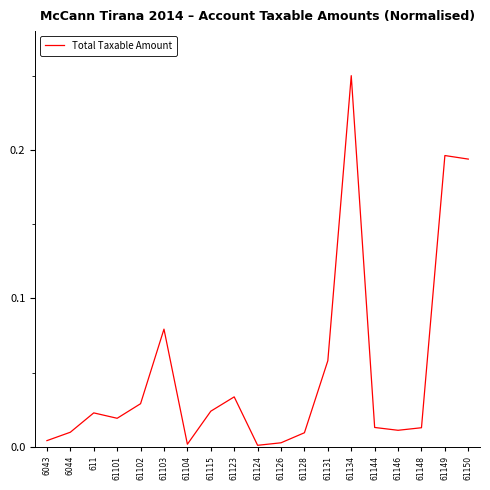

The chart shows a value of 0.0 at 61128. True or false?

True